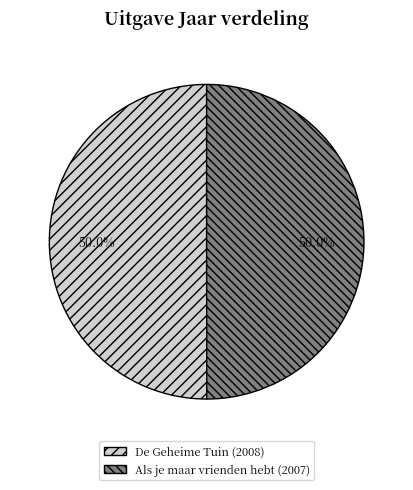

What is the ratio of the value at De Geheime Tuin to the value at Als je maar vrienden hebt?

1.0